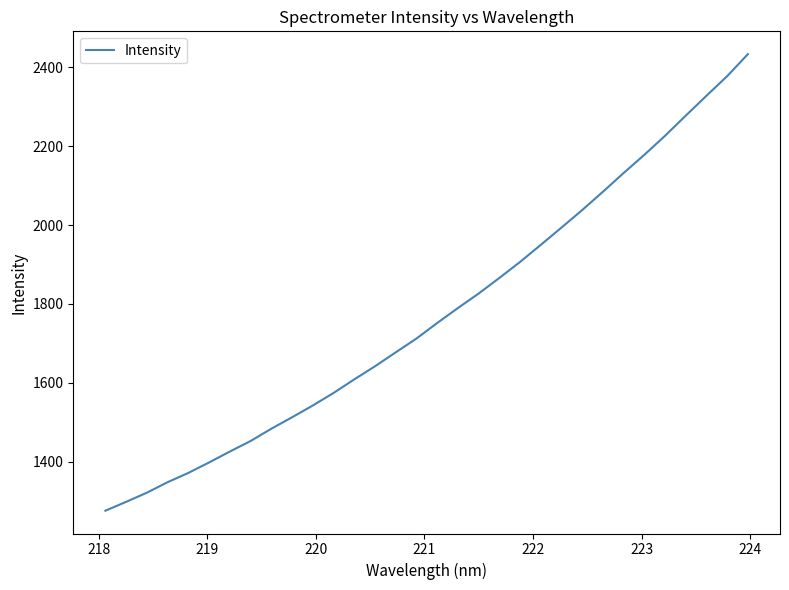

What is the minimum value shown in the chart?

1275.4